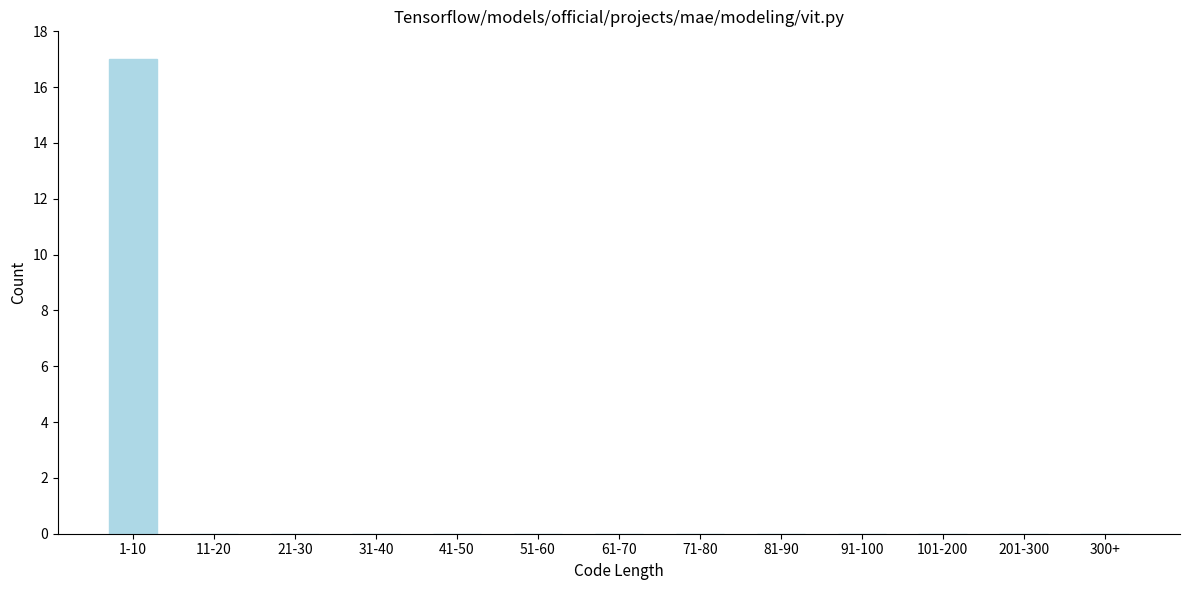

Reading left to right, transcribe all the data shown in this chart.

1-10=17	11-20=0	21-30=0	31-40=0	41-50=0	51-60=0	61-70=0	71-80=0	81-90=0	91-100=0	101-200=0	201-300=0	300+=0